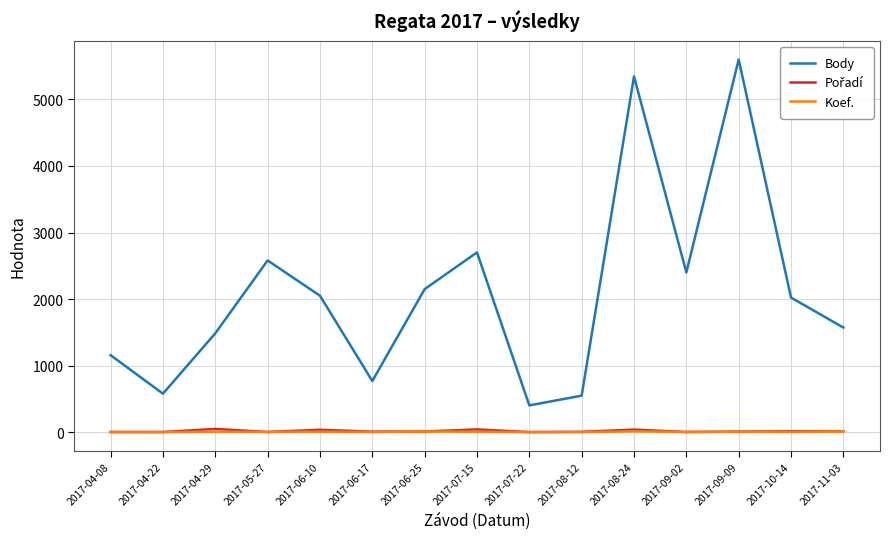

The value of Body at 2017-08-24 is 2304. True or false?

False